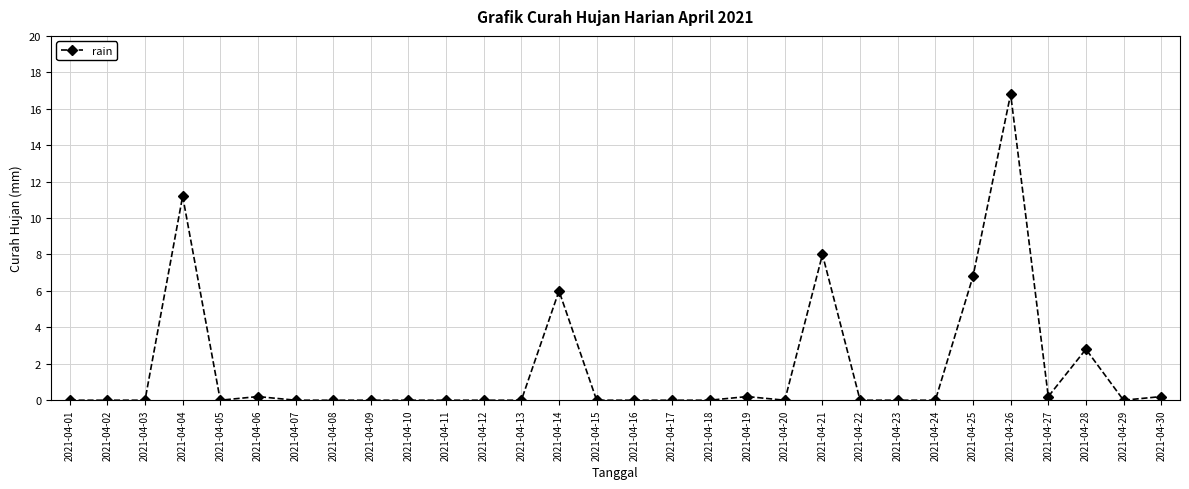

The chart shows a value of 0.0 at 2021-04-18. True or false?

True